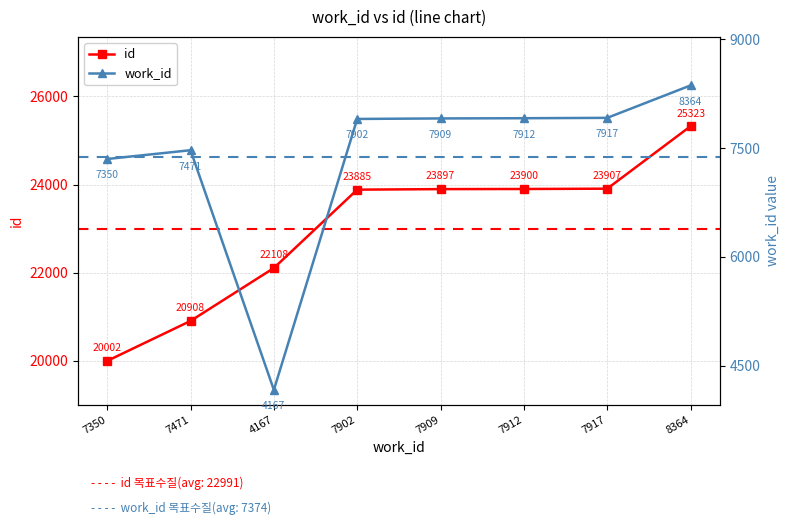

At which category does the chart reach its minimum across all series?

4167